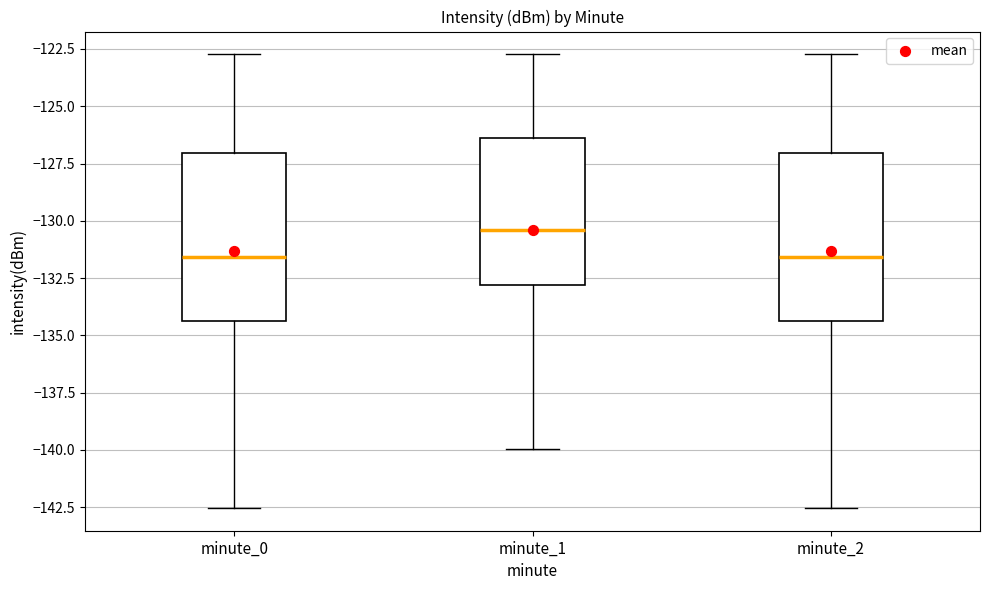

Reading left to right, read every box against the y-axis: the position of its median line, the range the box covers, and the ends of its whiskers. The values are not printed on the chart, so give them approximately, as read against the axis.

minute_0: median -131.5, box -134.5 to -127.0, whiskers -142.5 to -122.5
minute_1: median -130.5, box -133.0 to -126.5, whiskers -140.0 to -122.5
minute_2: median -131.5, box -134.5 to -127.0, whiskers -142.5 to -122.5